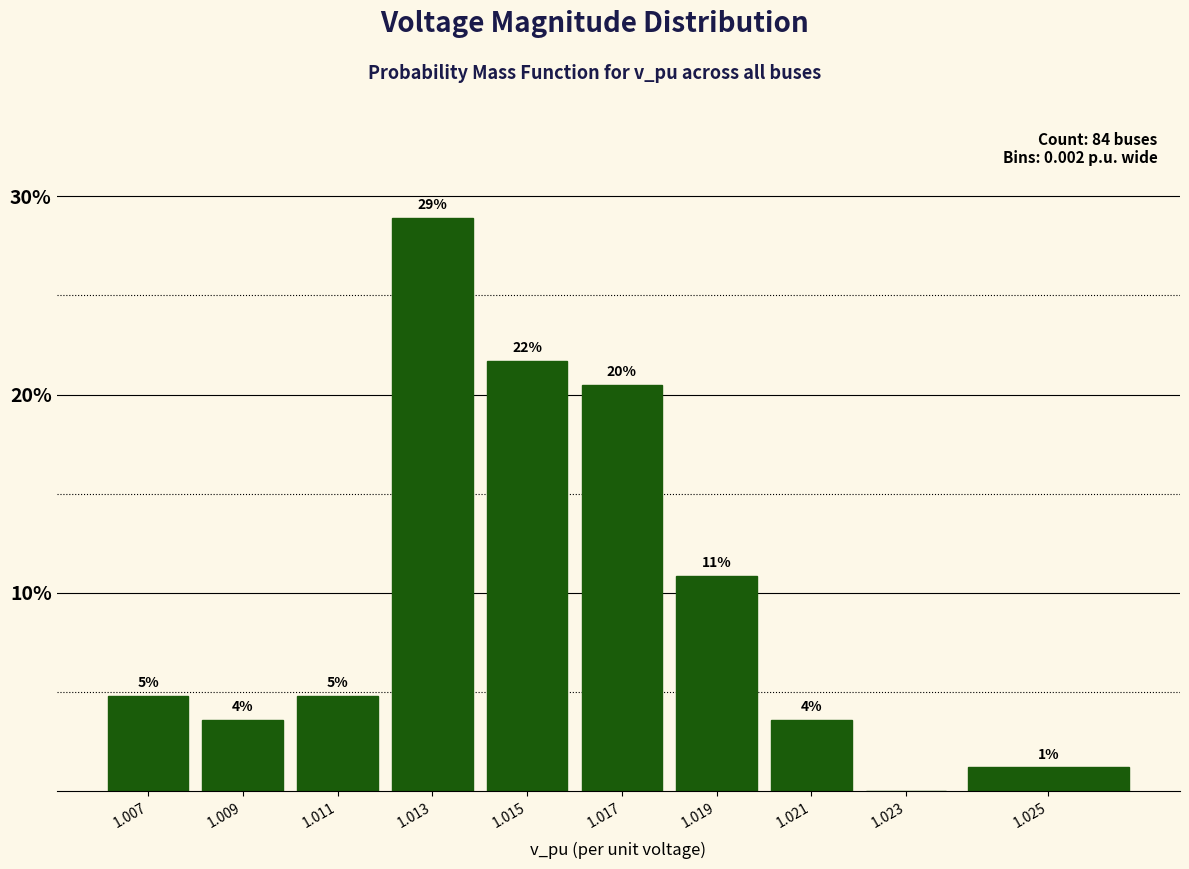

Are the bars horizontal?

No